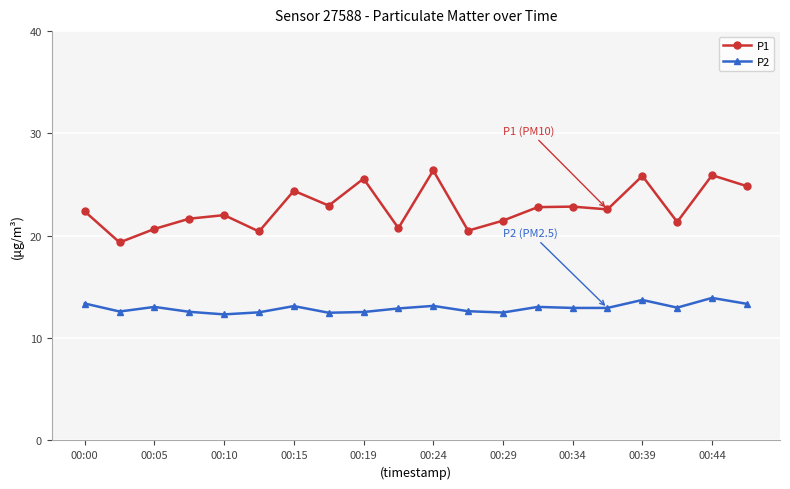

What is the average value of the P1 series?

22.7